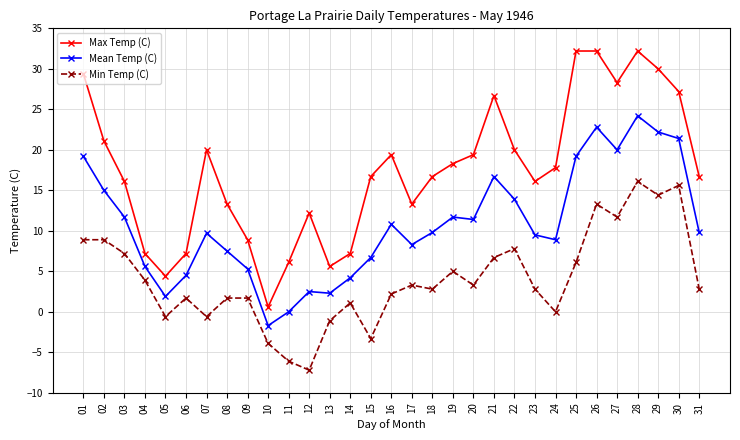

Which category has the lowest value in the Min Temp (C) series?

12